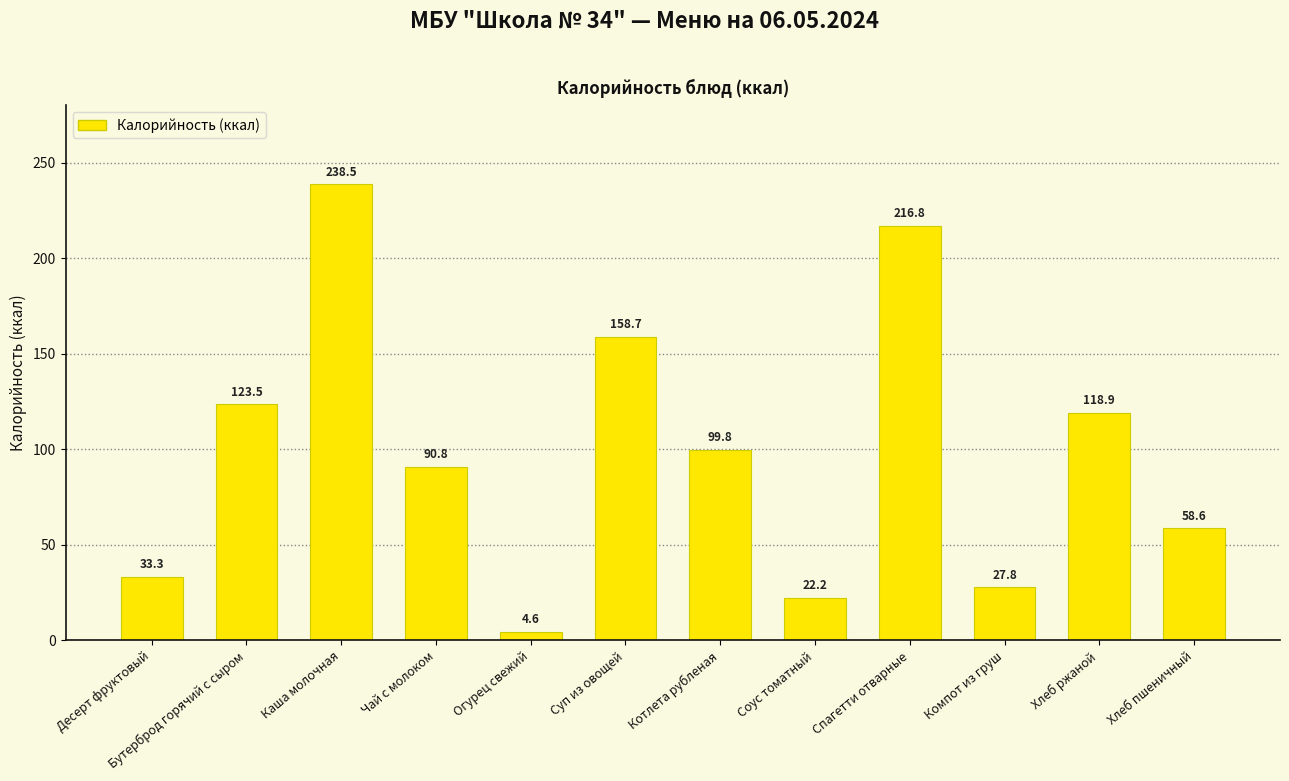

Reading left to right, extract all data points from this chart.

Десерт фруктовый=33.3	Бутерброд горячий с сыром=123.5	Каша молочная=238.5	Чай с молоком=90.8	Огурец свежий=4.6	Суп из овощей=158.7	Котлета рубленая=99.8	Соус томатный=22.2	Спагетти отварные=216.8	Компот из груш=27.8	Хлеб ржаной=118.9	Хлеб пшеничный=58.6